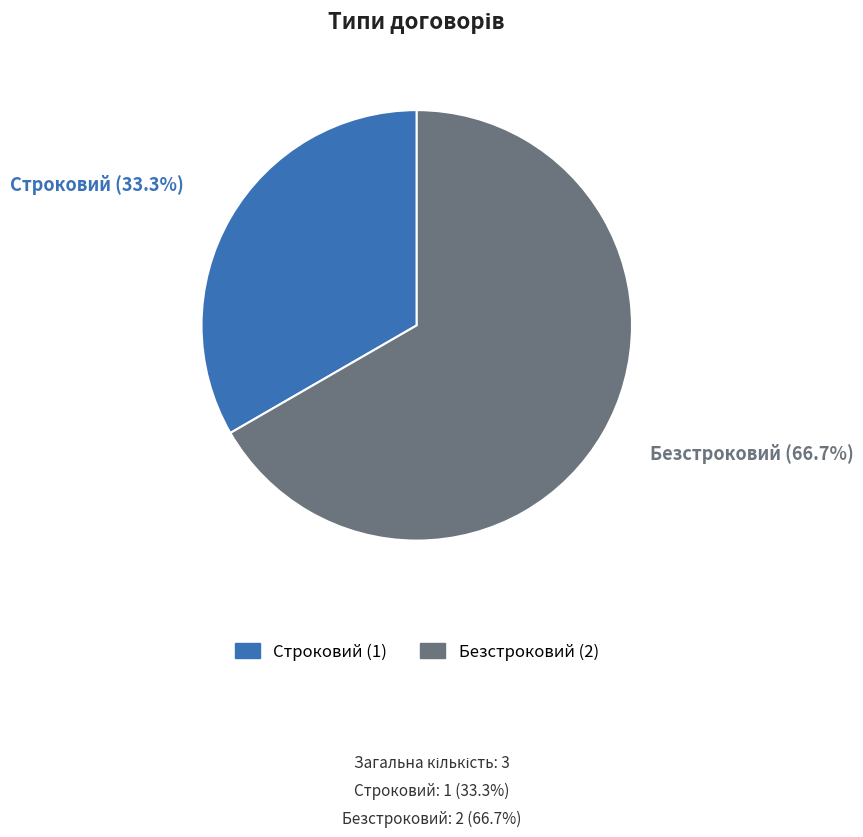

Does any single category account for the majority?

Yes